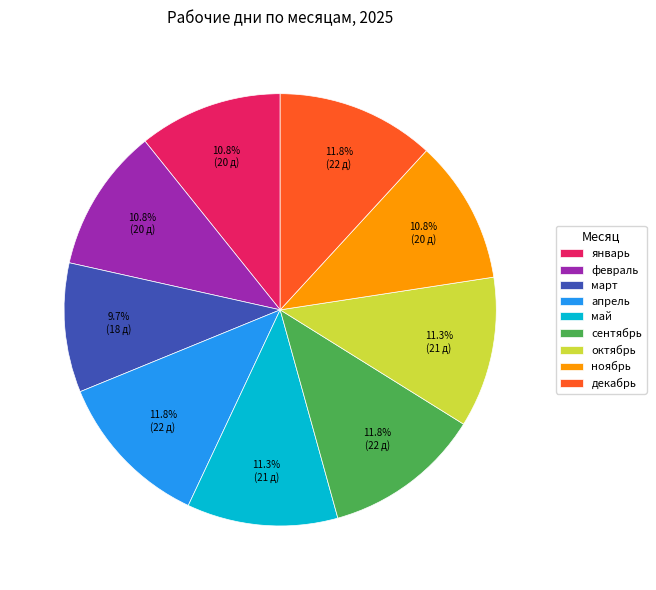

Count the number of slices in the pie.

9